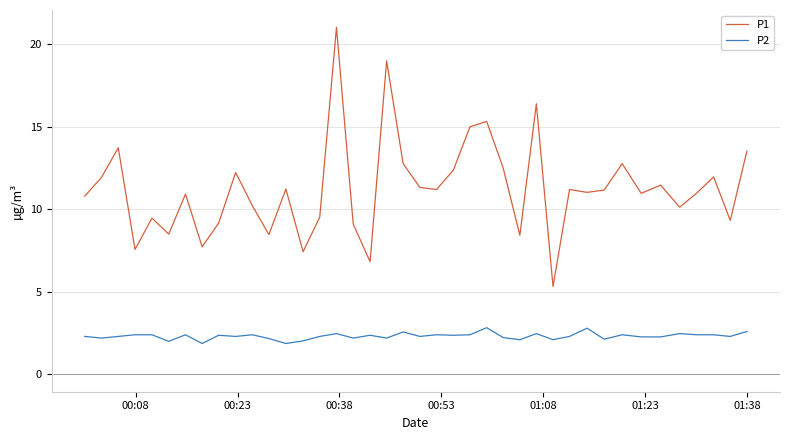

What is the greatest value displayed?

21.0